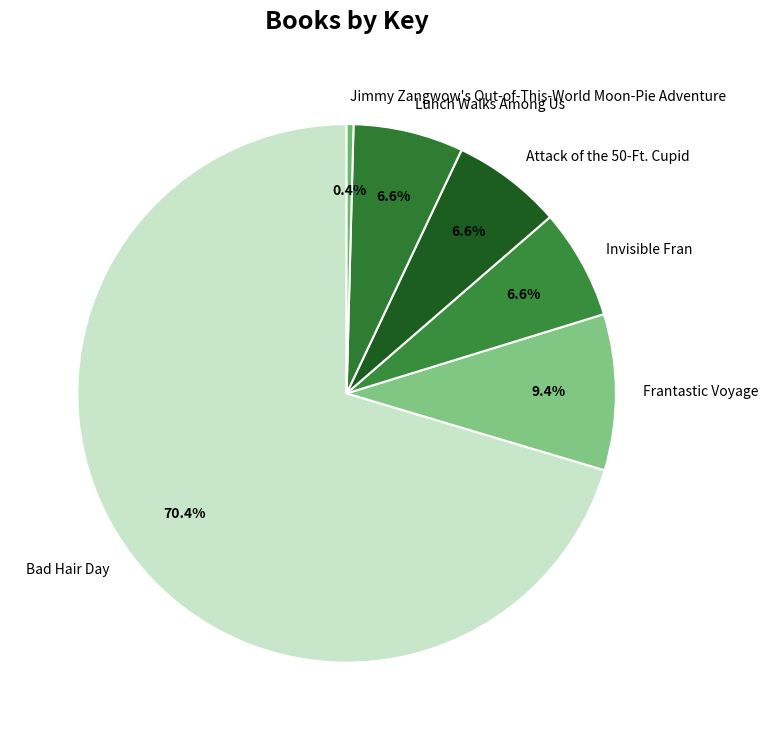

To the nearest percent, what percentage of the pie is Lunch Walks Among Us?

7%